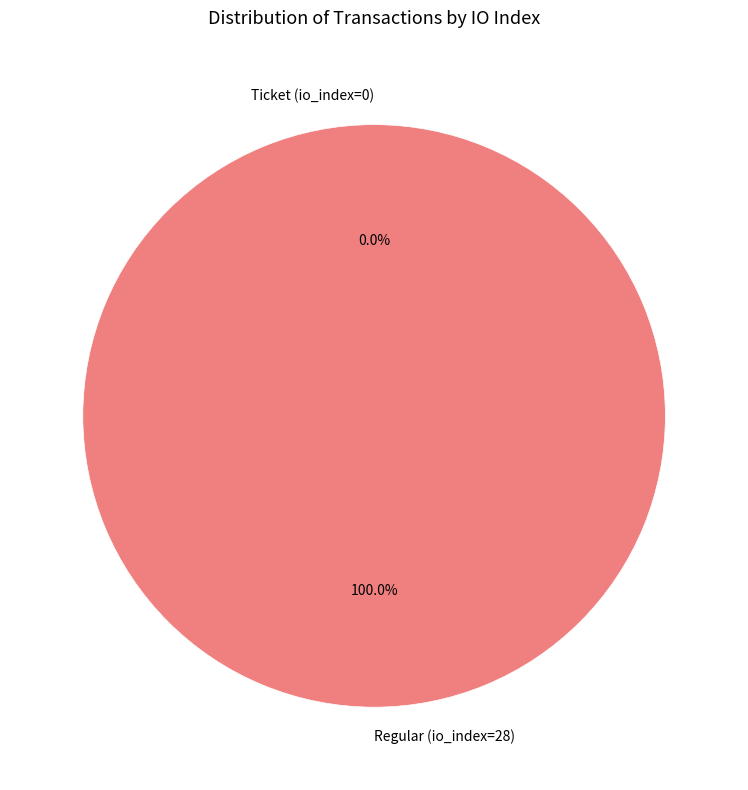

Is the sum of Ticket (io_index=0) and Regular (io_index=28) greater than half?

Yes